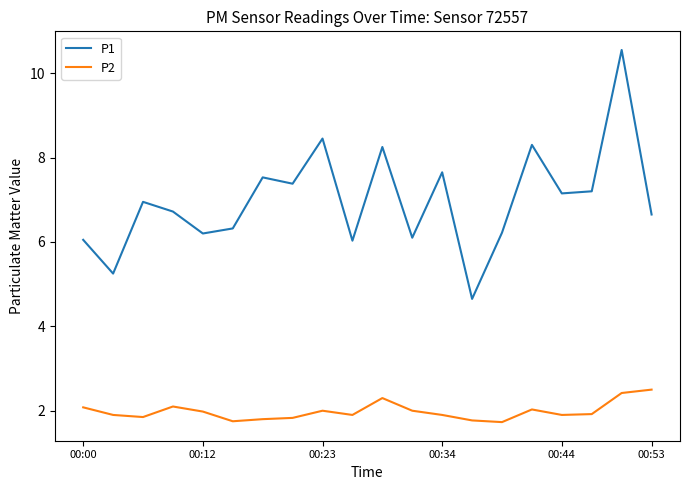

What is the difference between the maximum and minimum values in the P1 series?

5.9